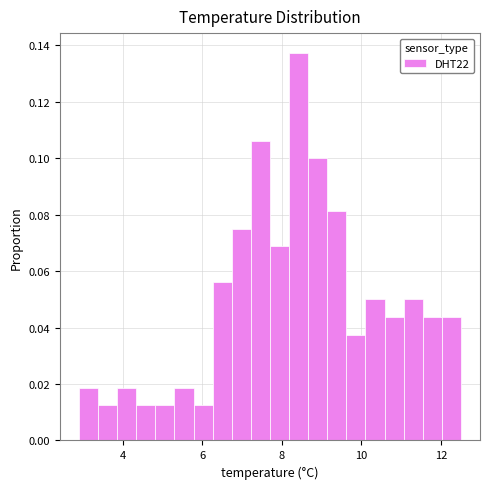

Read against the x-axis, roughly where is the centre of the tallest bar?

8.4